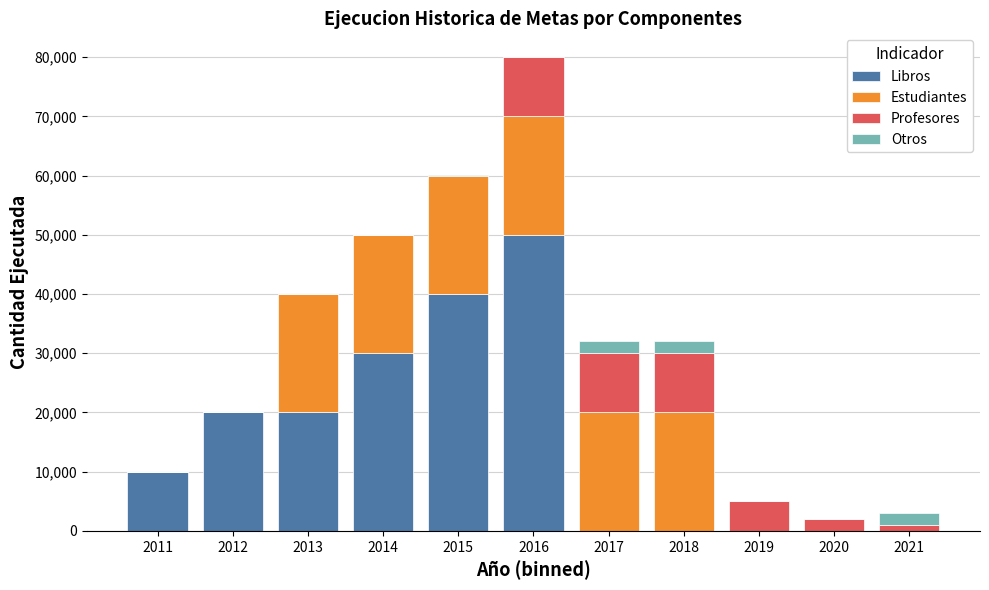

At which label does Libros reach its peak?

2016